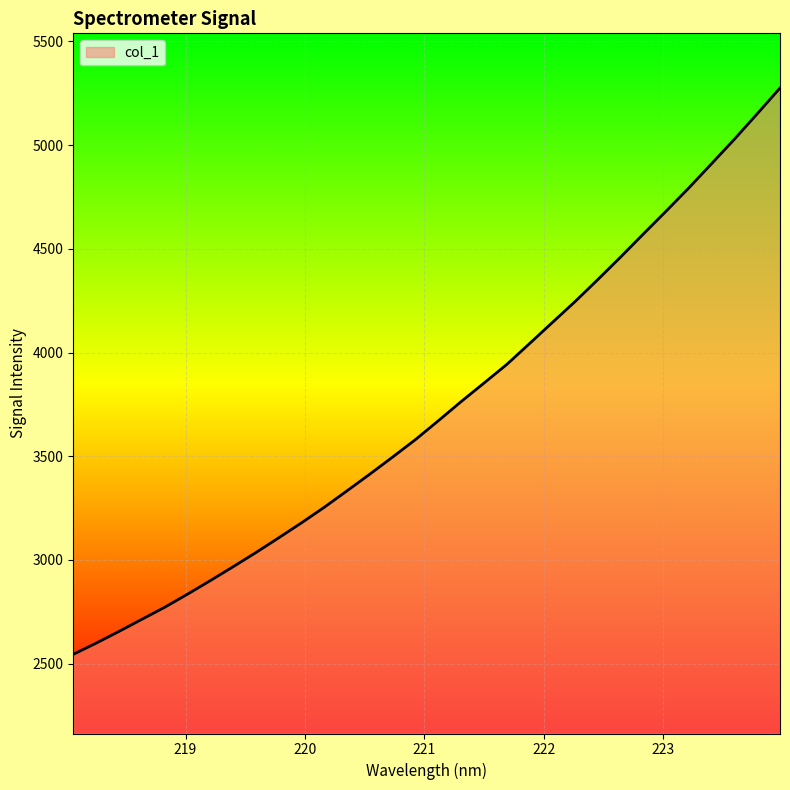

What is the difference between the maximum and minimum values?

2730.3